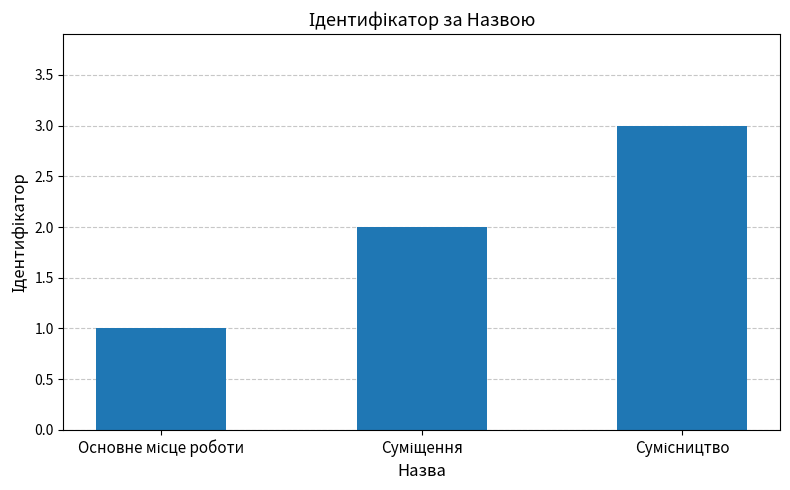

What is the sum of all values?

6